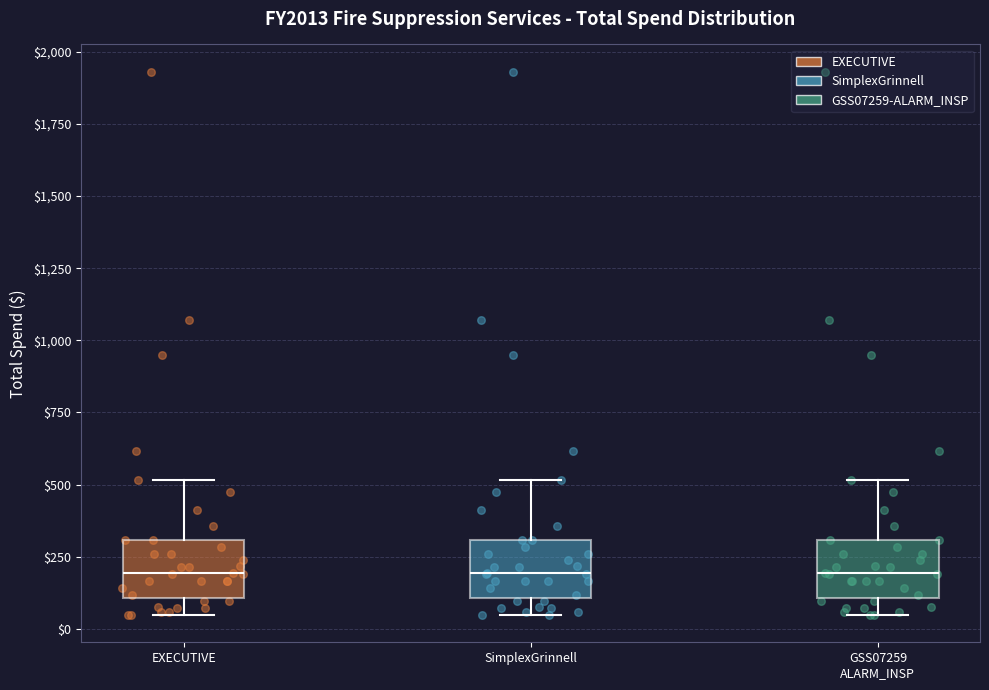

Reading left to right, transcribe this box plot: for each box, give where its median line is, the range the box spans, and where its two whiskers end, as read against the y-axis. The values are not printed on the chart, so give them approximately, as read against the axis.

EXECUTIVE: median 200, box 100 to 300, whiskers 50 to 500
SimplexGrinnell: median 200, box 100 to 300, whiskers 50 to 500
GSS07259 ALARM_INSP: median 200, box 100 to 300, whiskers 50 to 500